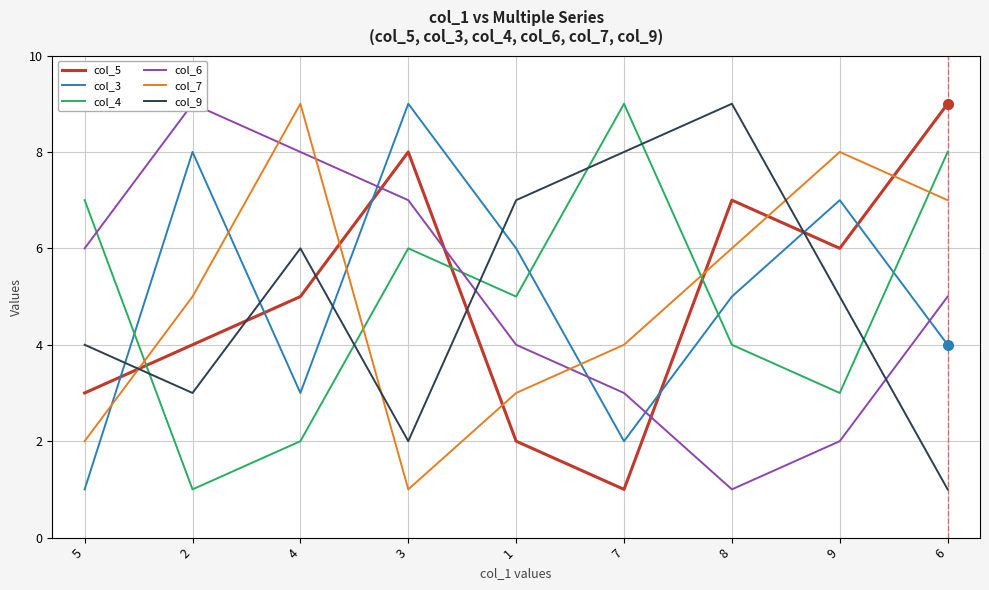

Which category has the highest value in the col_6 series?

2